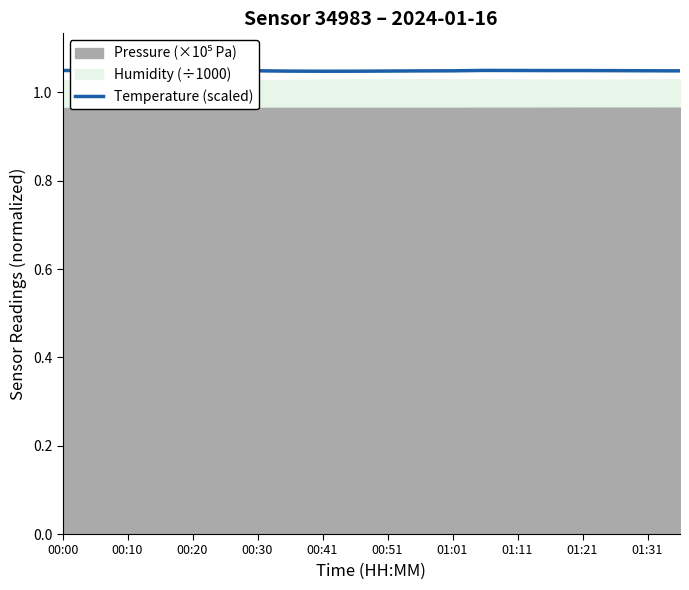

Does the chart display data point markers on the line(s)?

No